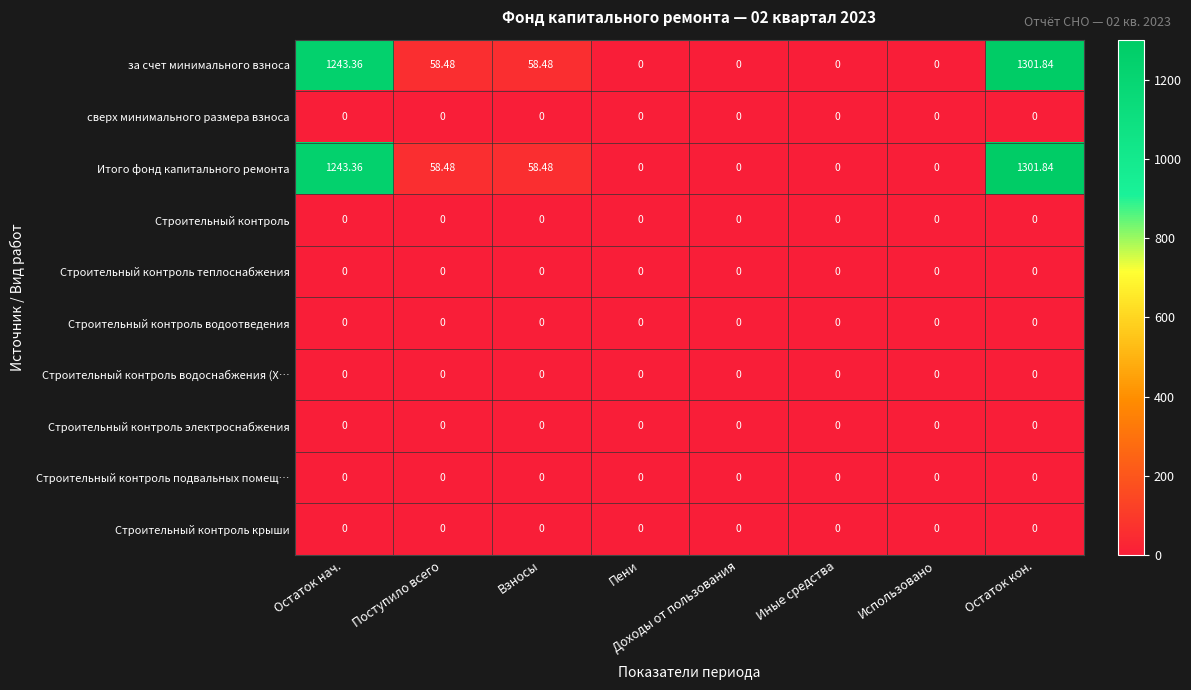

At how many categories does at least one series exceed 990?

2